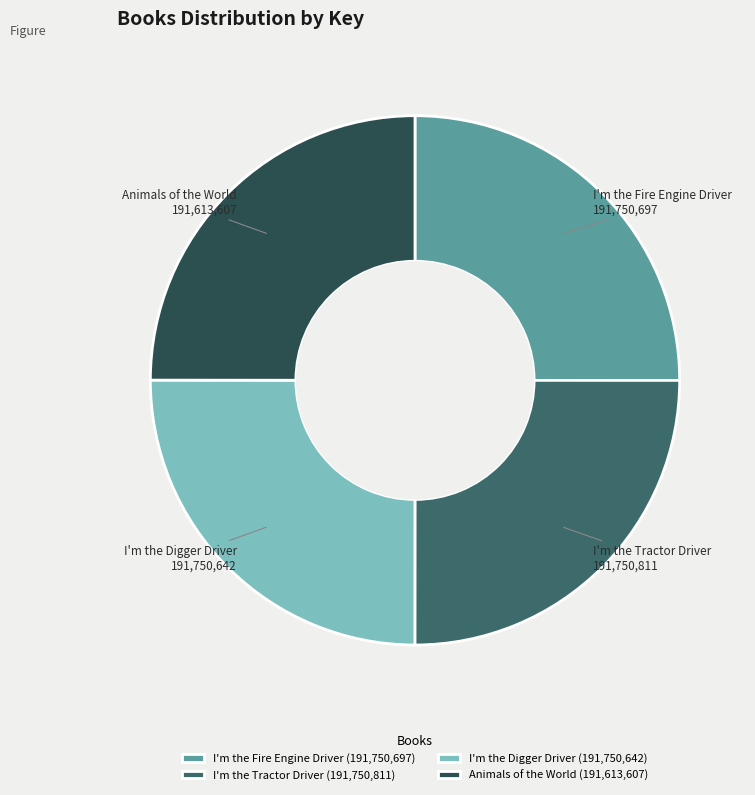

Is it true that I'm the Digger Driver is 31% of the pie?

False